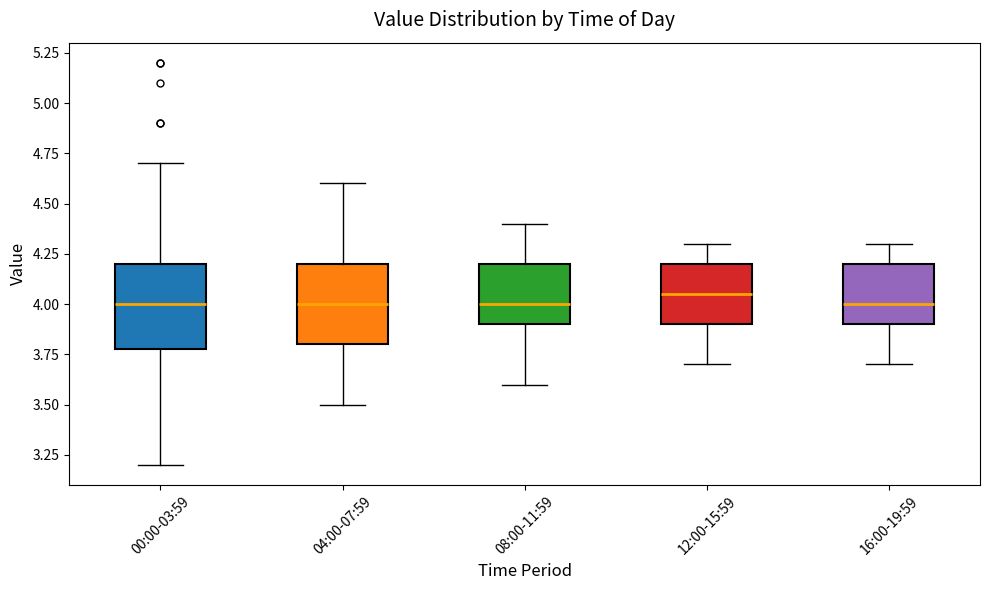

Reading left to right, read every box against the y-axis: the position of its median line, the range the box covers, and the ends of its whiskers. The values are not printed on the chart, so give them approximately, as read against the axis.

00:00-03:59: median 4.00, box 3.80 to 4.20, whiskers 3.20 to 4.70
04:00-07:59: median 4.00, box 3.80 to 4.20, whiskers 3.50 to 4.60
08:00-11:59: median 4.00, box 3.90 to 4.20, whiskers 3.60 to 4.40
12:00-15:59: median 4.05, box 3.90 to 4.20, whiskers 3.70 to 4.30
16:00-19:59: median 4.00, box 3.90 to 4.20, whiskers 3.70 to 4.30